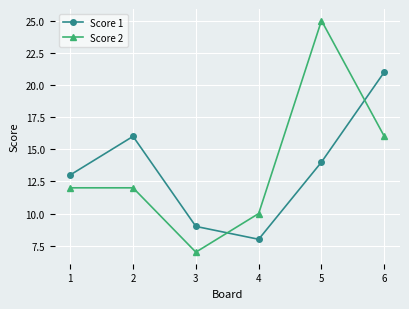

Rank the series by their maximum value, from lowest to highest.

Score 1, Score 2